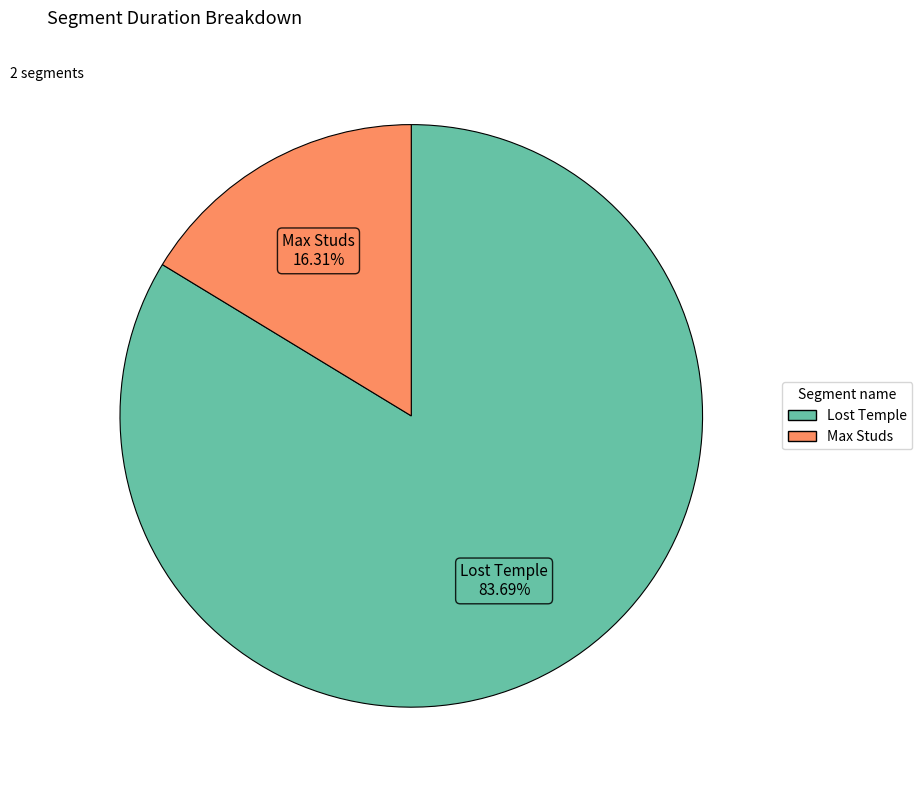

Does Max Studs represent more than half of the total?

No